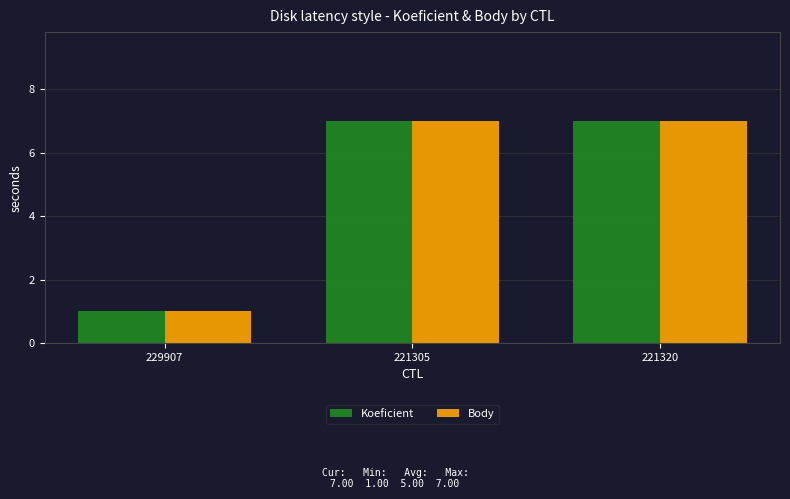

True or false: Body has a value of 2 at 221320.

False